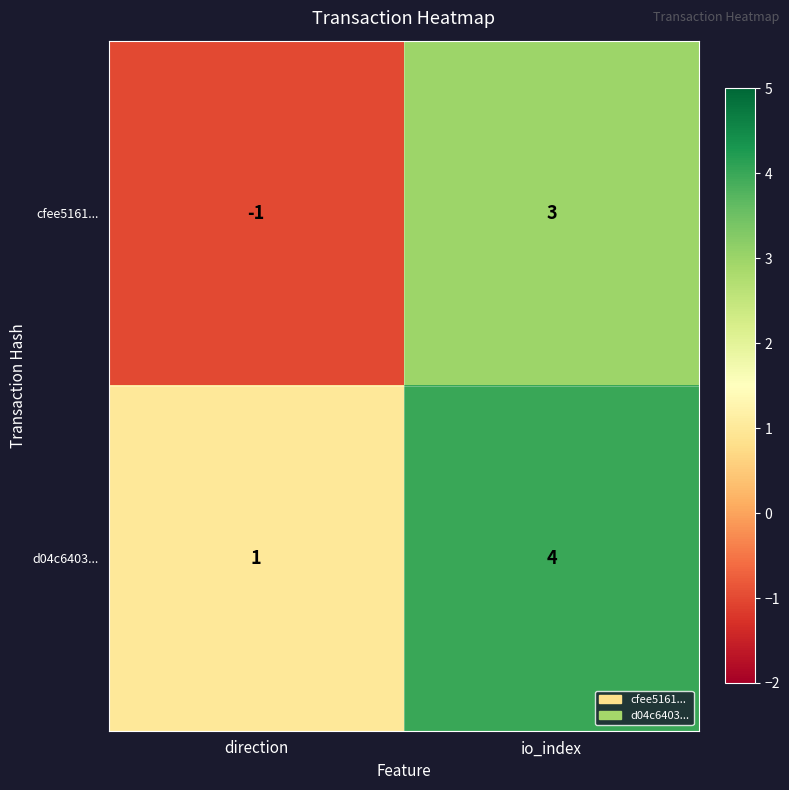

The value of d04c6403... at io_index is 4. True or false?

True